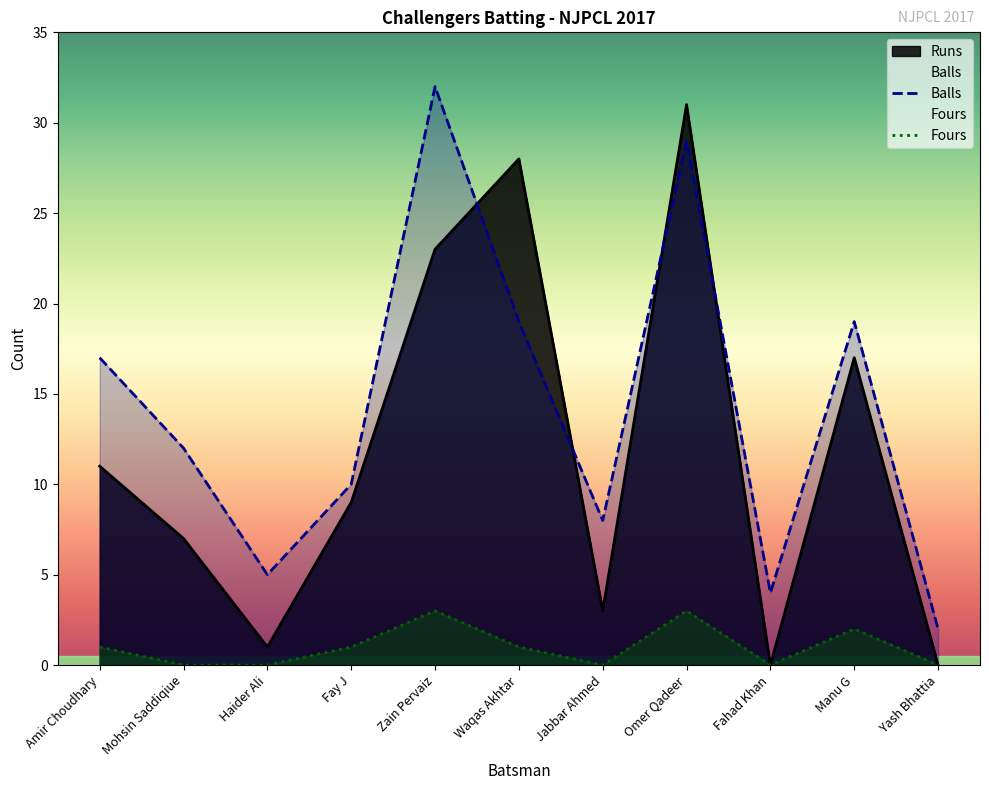

True or false: Fours and Runs cross at least once.

False